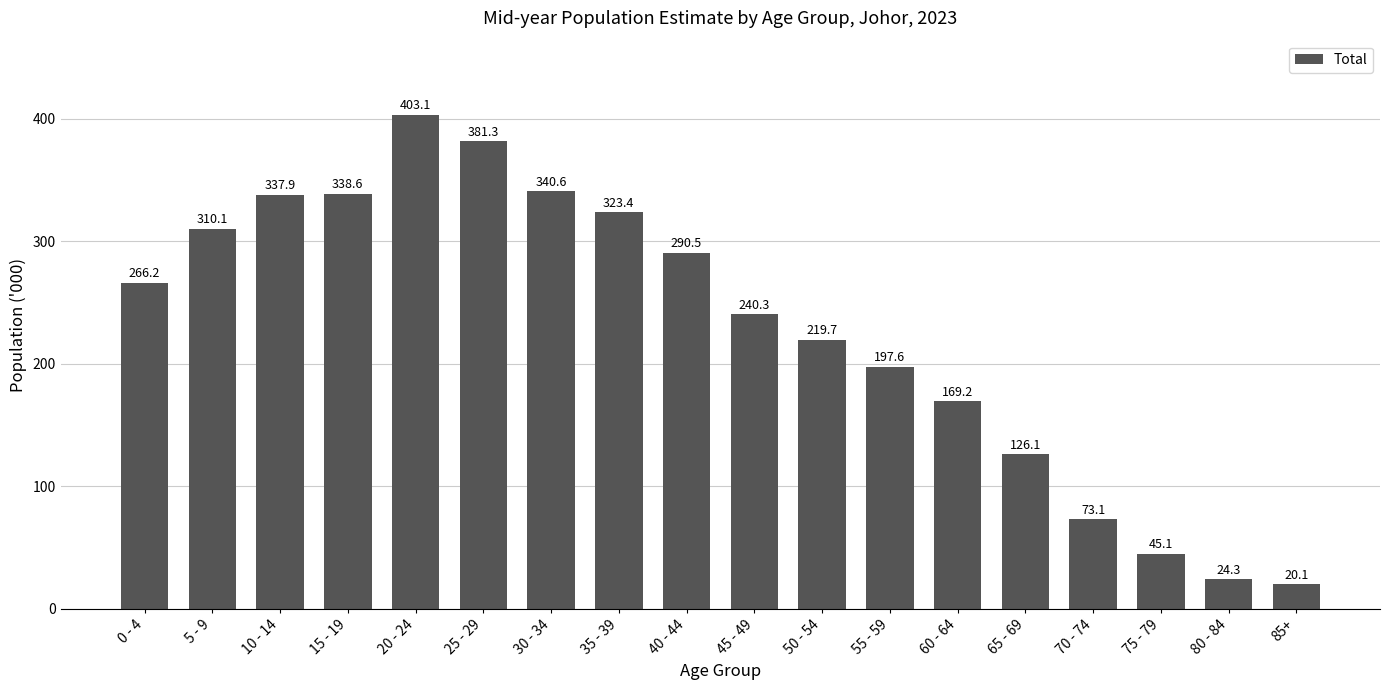

Rank the categories by value from lowest to highest.

85+, 80 - 84, 75 - 79, 70 - 74, 65 - 69, 60 - 64, 55 - 59, 50 - 54, 45 - 49, 0 - 4, 40 - 44, 5 - 9, 35 - 39, 10 - 14, 15 - 19, 30 - 34, 25 - 29, 20 - 24